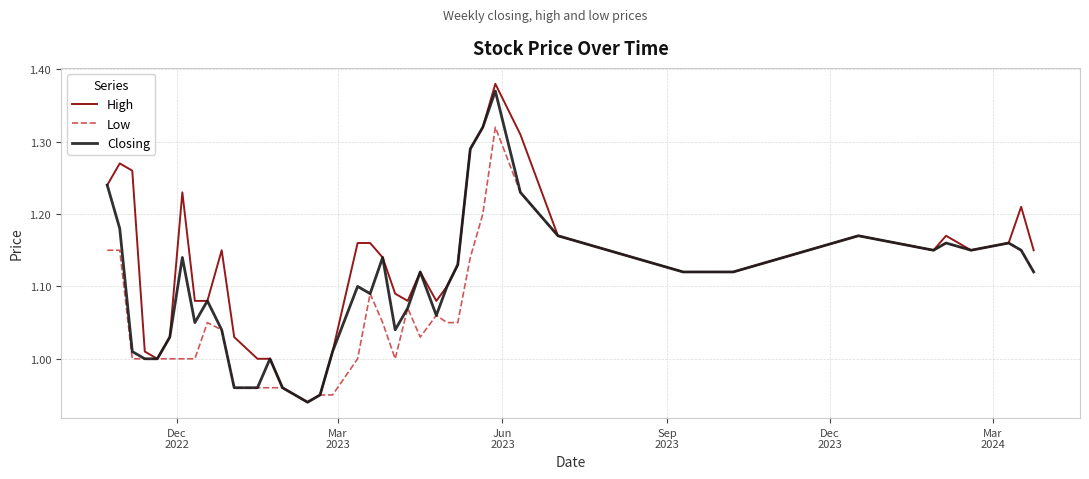

Which series has the largest total across all categories?

High